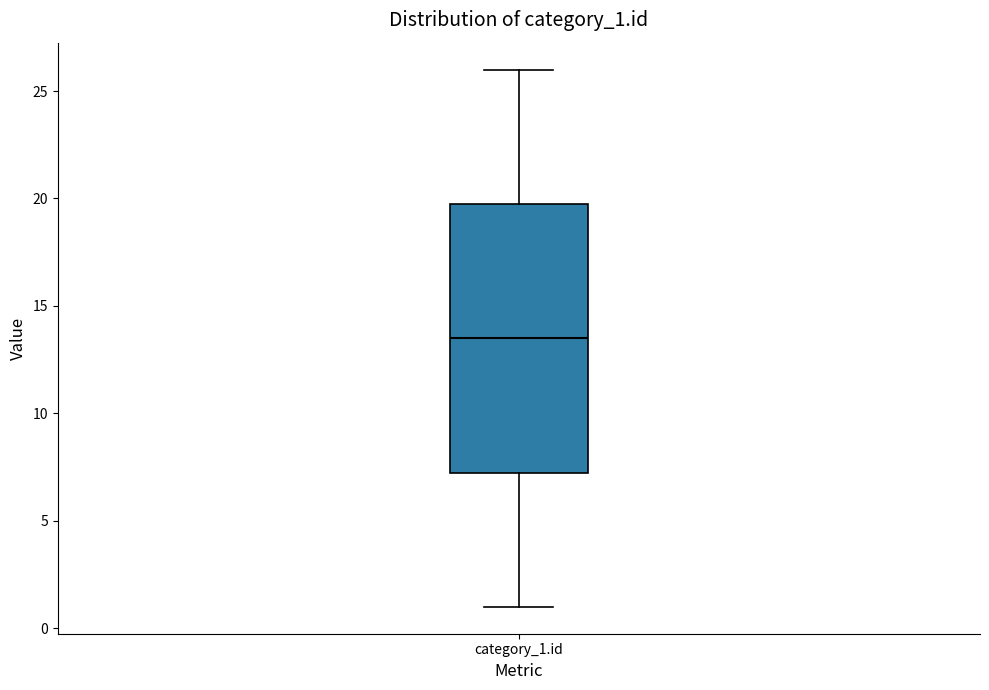

Transcribe this box plot: give where the median line is, the range the box spans, and where the two whiskers end, as read against the y-axis. The values are not printed on the chart, so give them approximately, as read against the axis.

median 13.5, box 7.5 to 20.0, whiskers 1.0 to 26.0